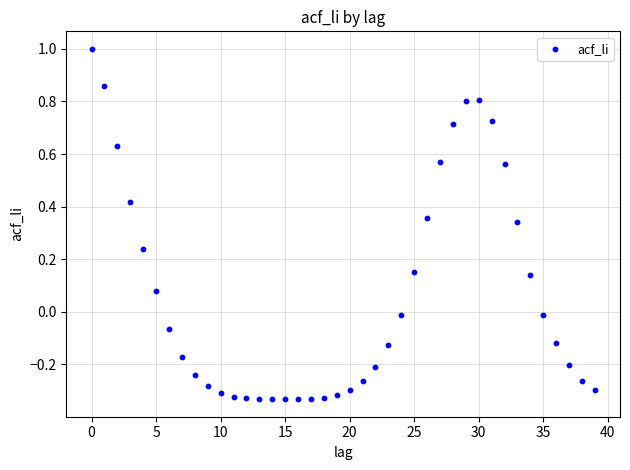

What is the range of Y values (max minus min)?

1.3